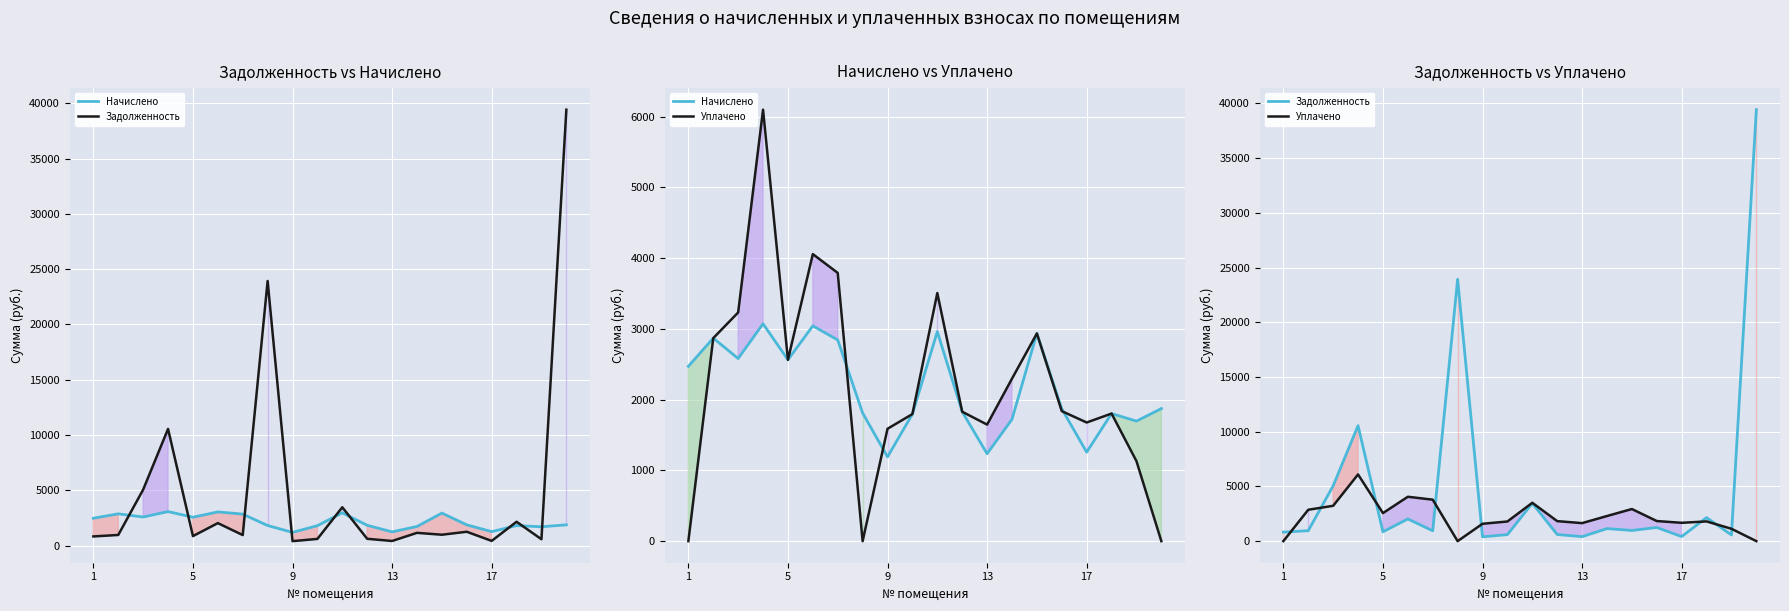

The value of Уплачено at 9 is 2400.8. True or false?

False